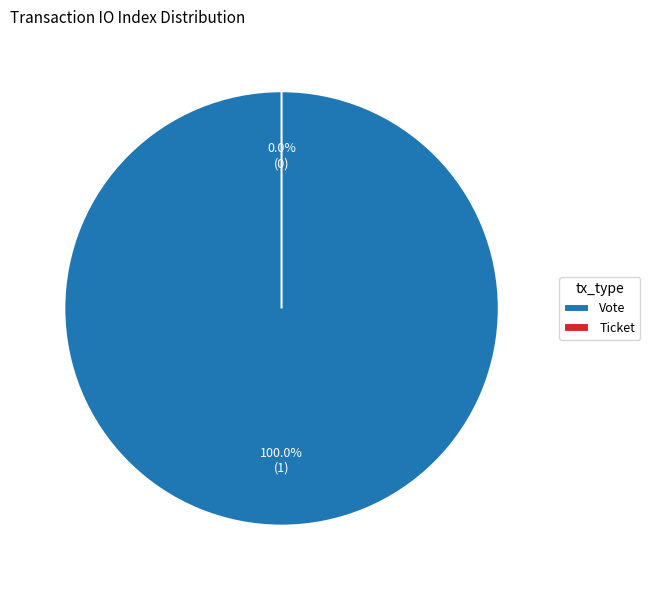

Is it true that Vote is 91% of the pie?

False